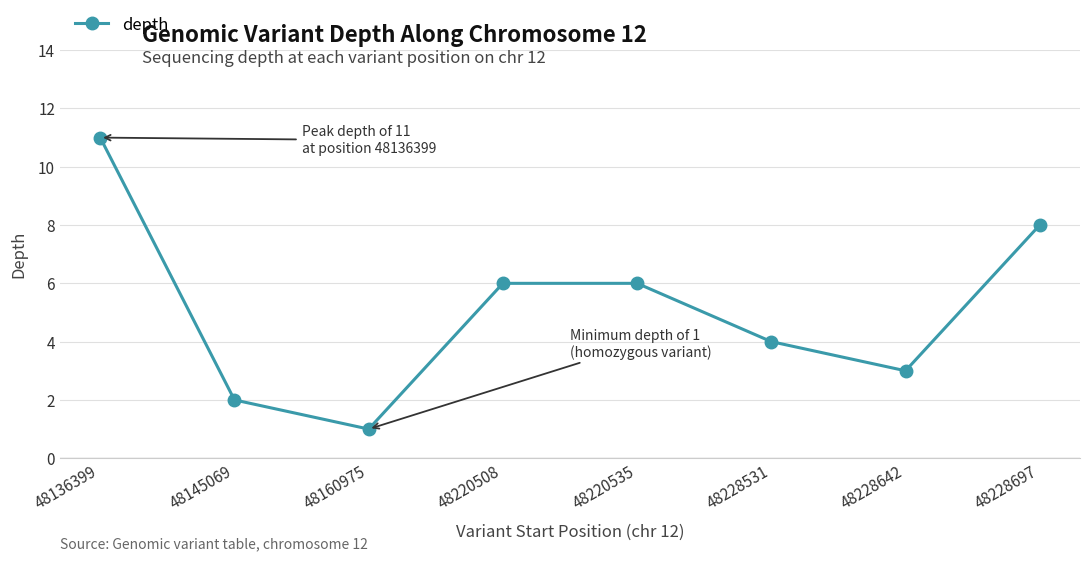

What is the difference between the values at 48145069 and 48228697?

6